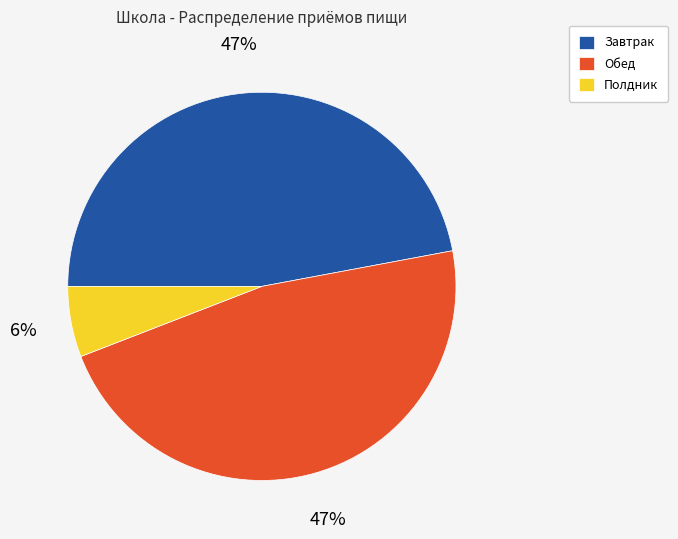

The Полдник slice represents 6% of the pie. True or false?

True